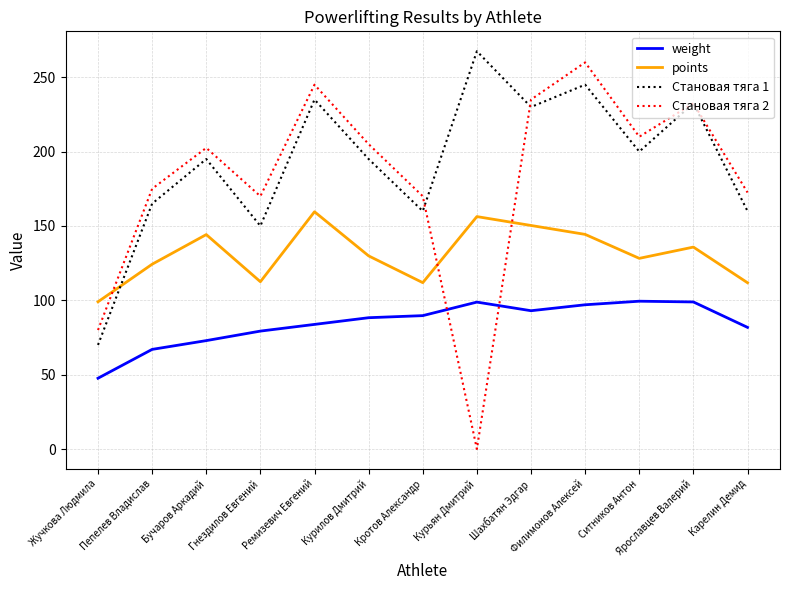

What is the sum of all Становая тяга 2 values?

2357.5